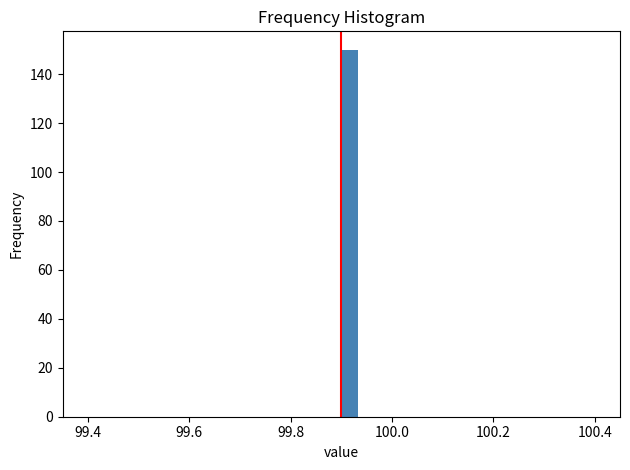

Read against the x-axis, roughly where is the centre of the tallest bar?

99.92